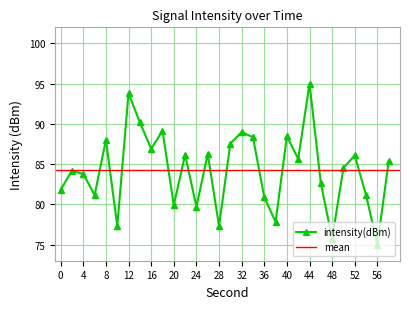

What is the ratio of the value at 12 to the value at 4?

1.1